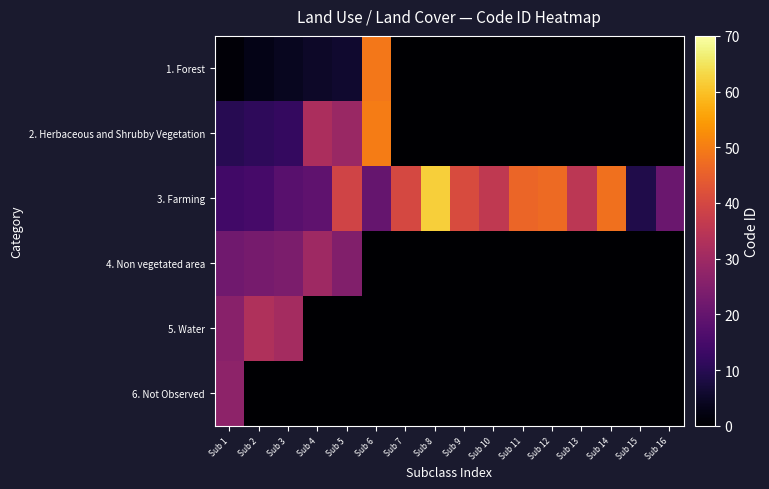

At which category does the chart reach its minimum across all series?

Sub 7